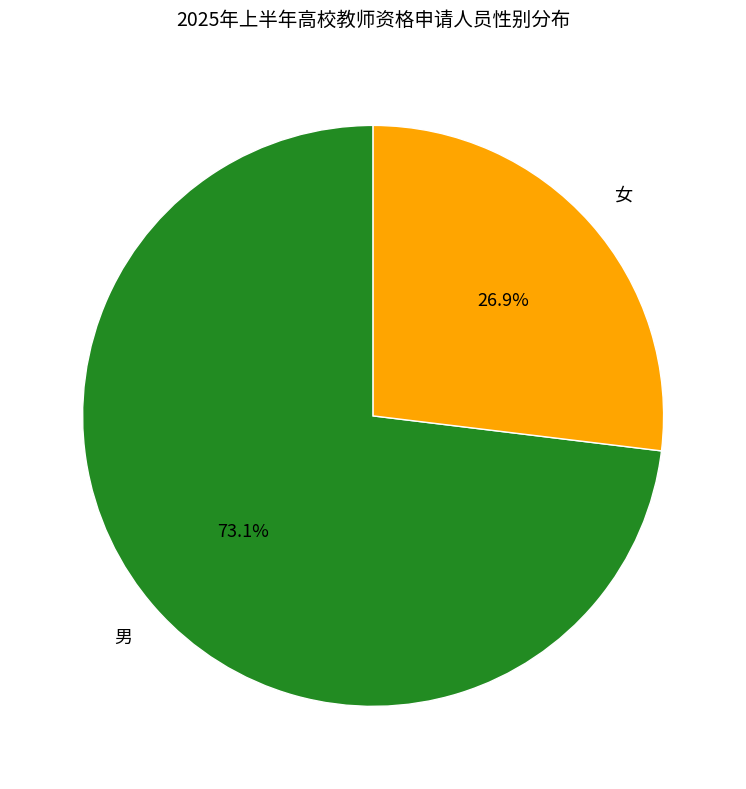

The 女 slice represents 42% of the pie. True or false?

False